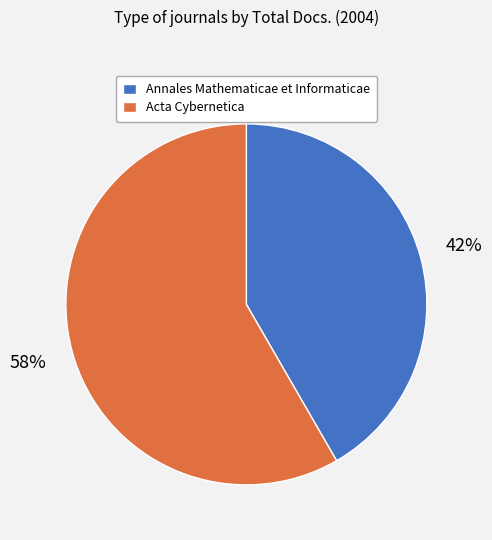

How many slices are in this pie chart?

2